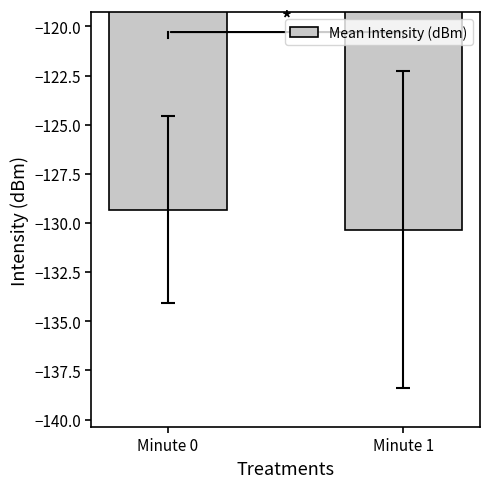

The chart shows a value of -130.3 at Minute 1. True or false?

True